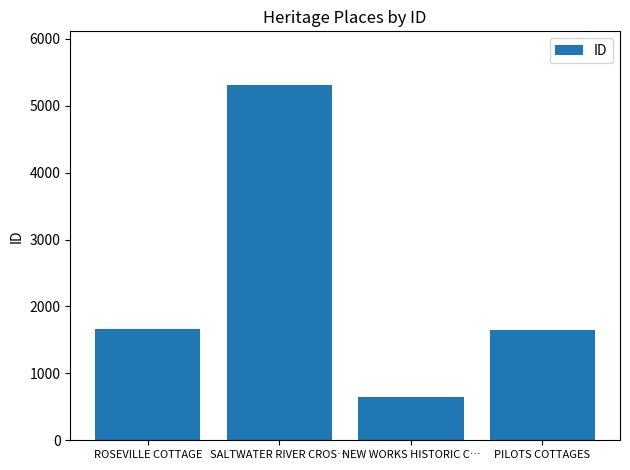

What is the approximate value at NEW WORKS HISTORIC C…?

641